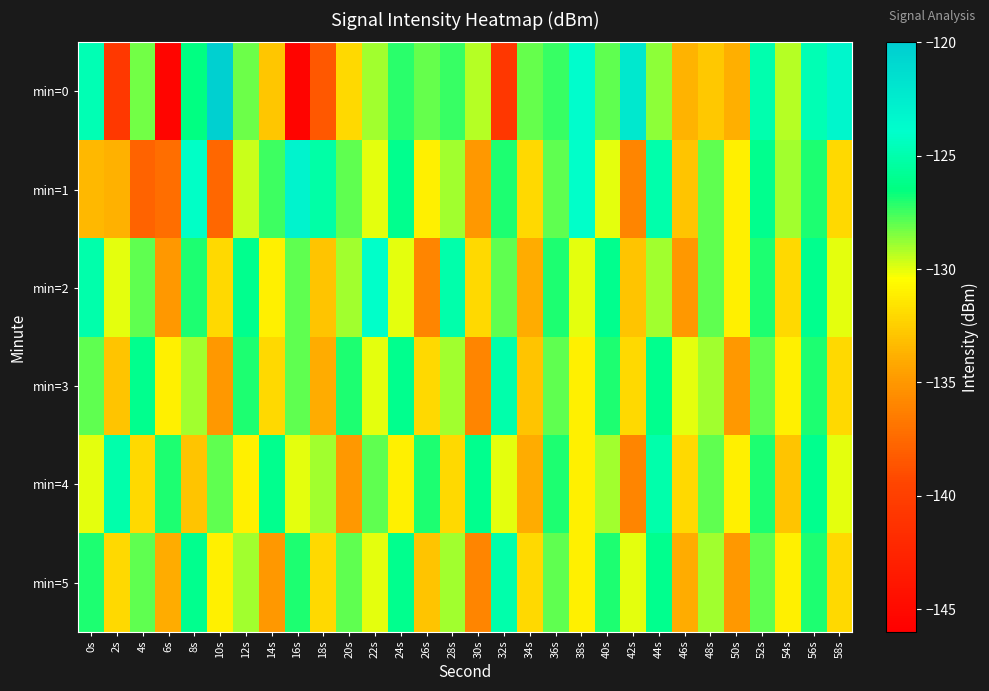

At which category is the sum across all series the highest?

56s